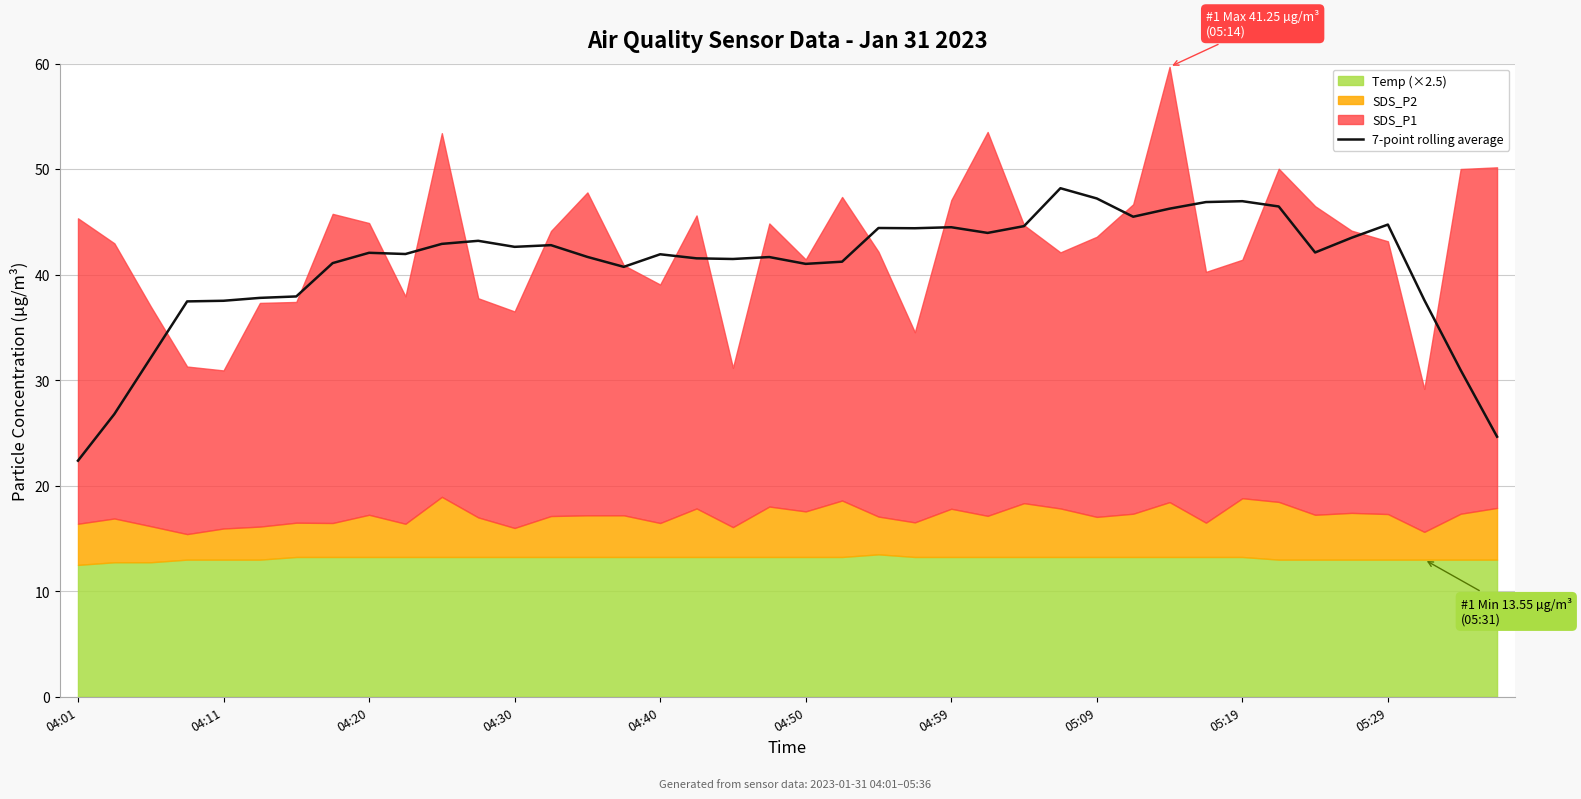

Is it true that 7-point rolling average equals 77.3 at 05:19?

False